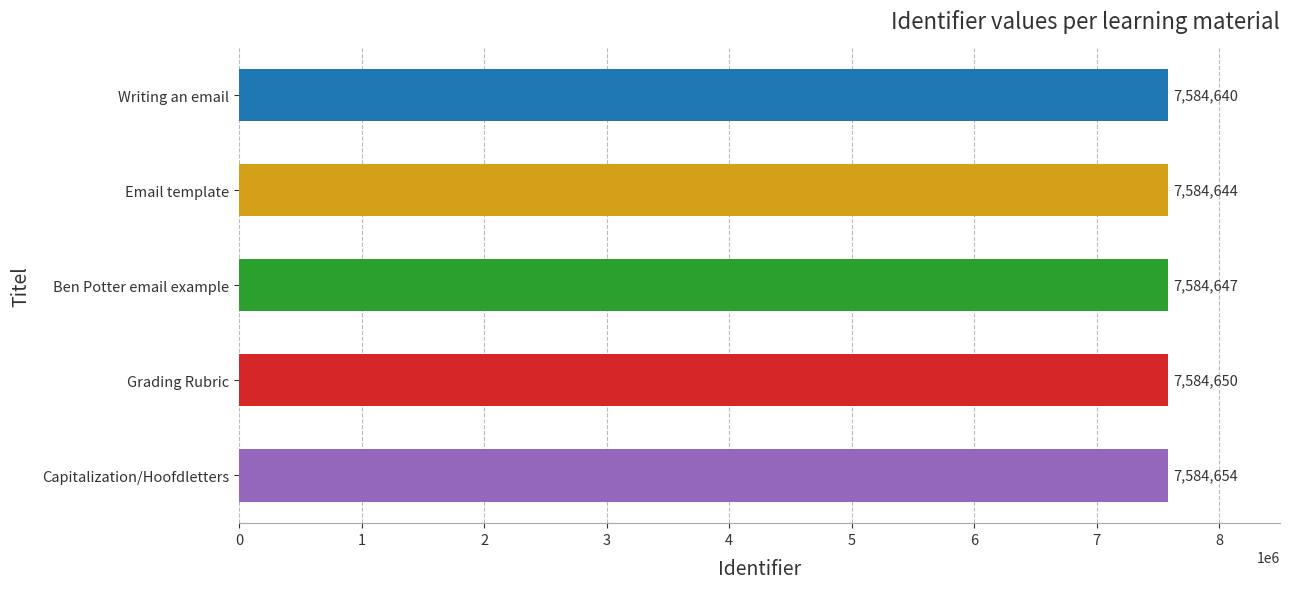

Is it true that the value at Capitalization/Hoofdletters is 7584654?

True